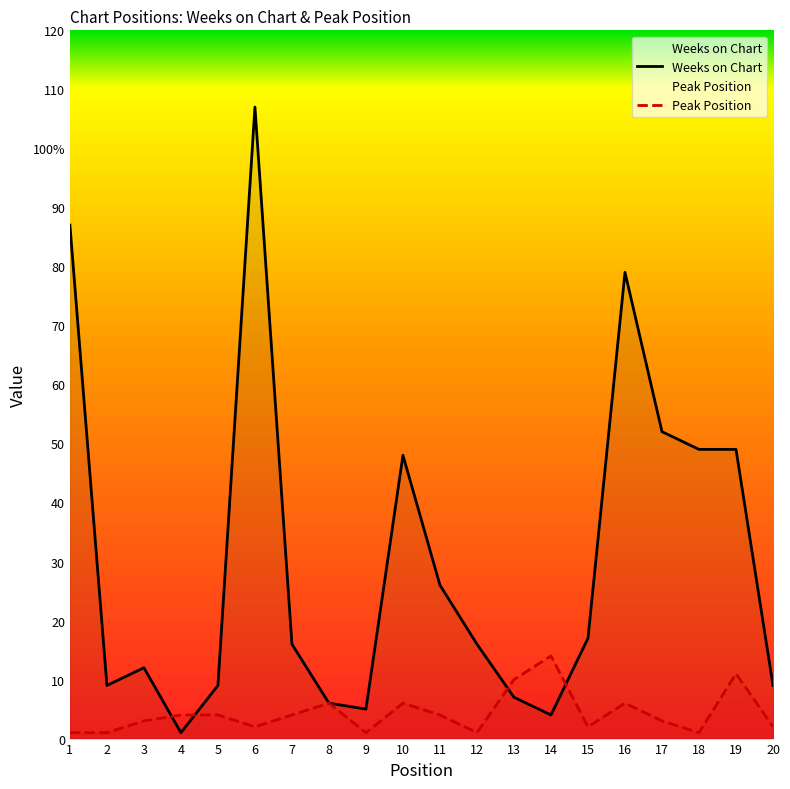

What is the sum of the Weeks on Chart values at 3 and 16?

91